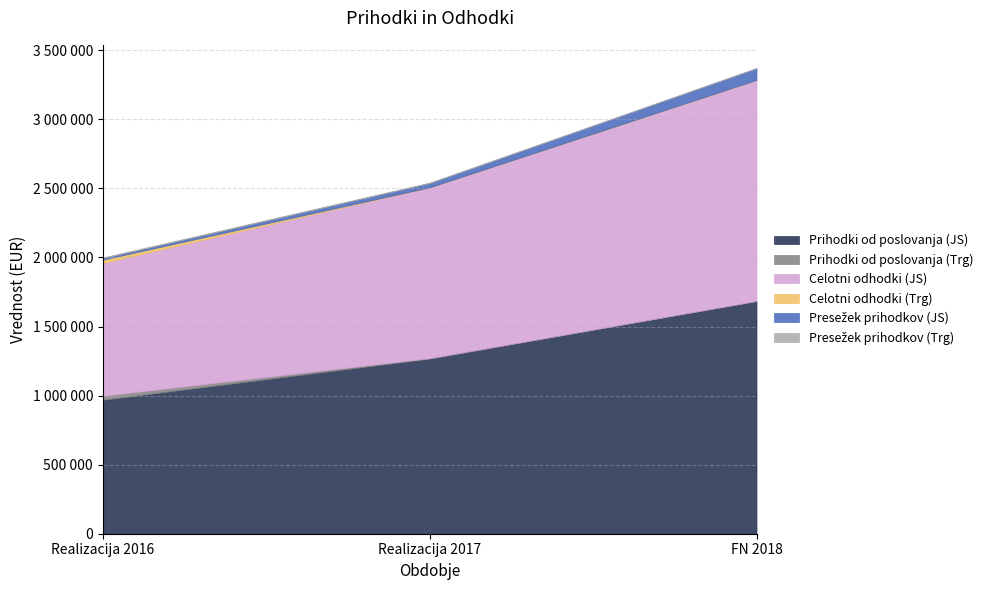

Reading right to left, what are all the values shown in this chart?

Prihodki od poslovanja (JS): FN 2018=1684331	Realizacija 2017=1267632	Realizacija 2016=969606
Prihodki od poslovanja (Trg): FN 2018=1000	Realizacija 2017=3311	Realizacija 2016=28555
Celotni odhodki (JS): FN 2018=1598786	Realizacija 2017=1236639	Realizacija 2016=961896
Celotni odhodki (Trg): FN 2018=1000	Realizacija 2017=0	Realizacija 2016=24094
Presežek prihodkov (JS): FN 2018=85545	Realizacija 2017=30993	Realizacija 2016=11343
Presežek prihodkov (Trg): FN 2018=0	Realizacija 2017=3311	Realizacija 2016=4811